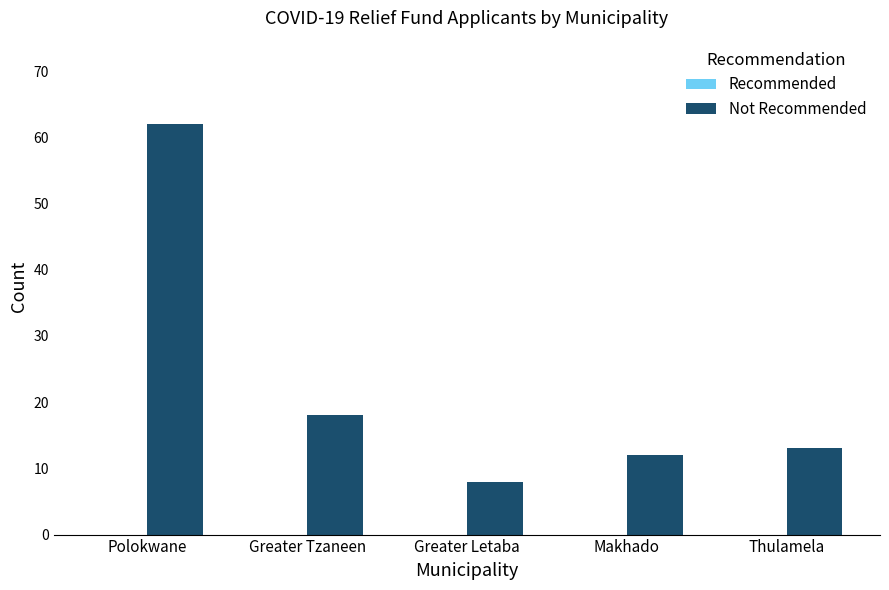

Reading right to left, what are all the values shown in this chart?

13	12	8	18	62